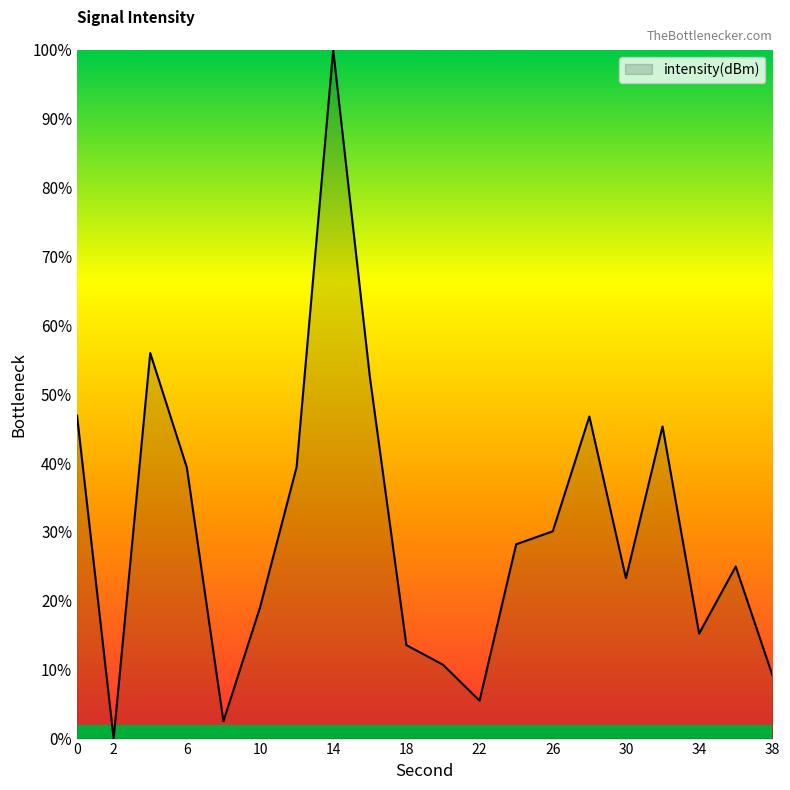

Does the chart display data point markers on the line(s)?

No